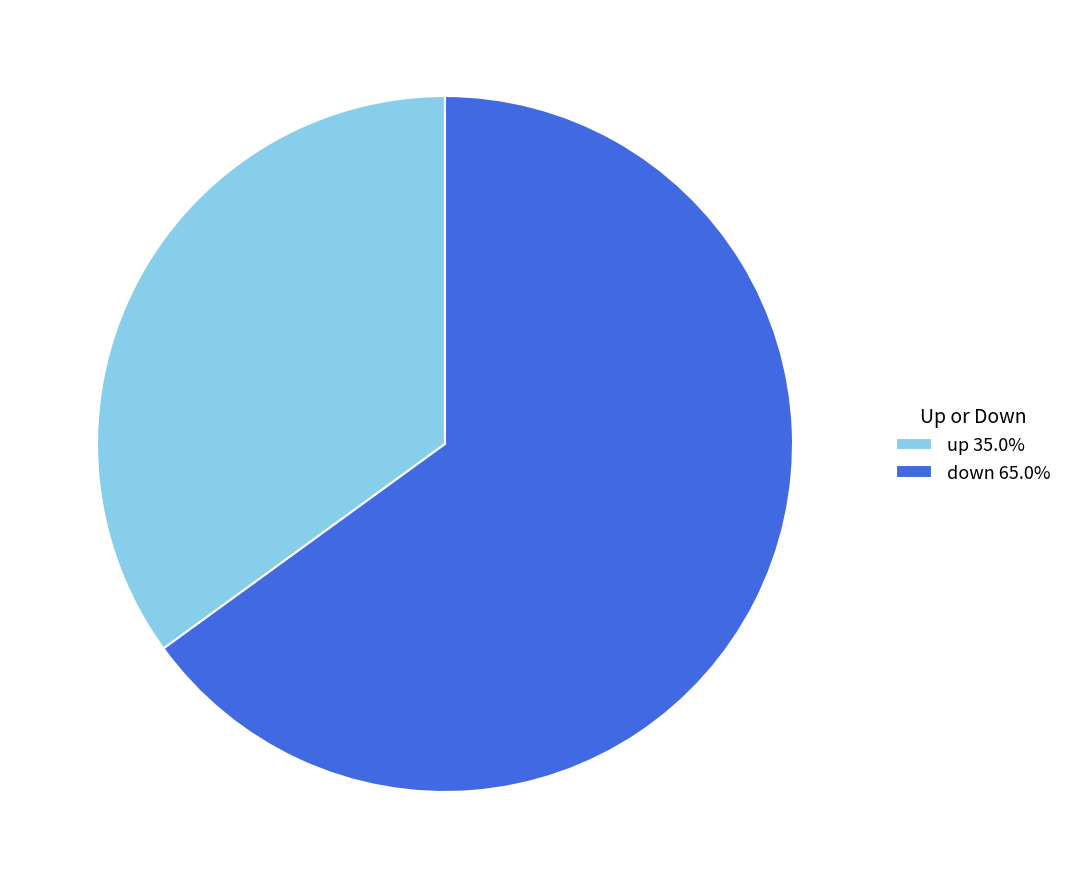

True or false: down accounts for 77% of the total.

False